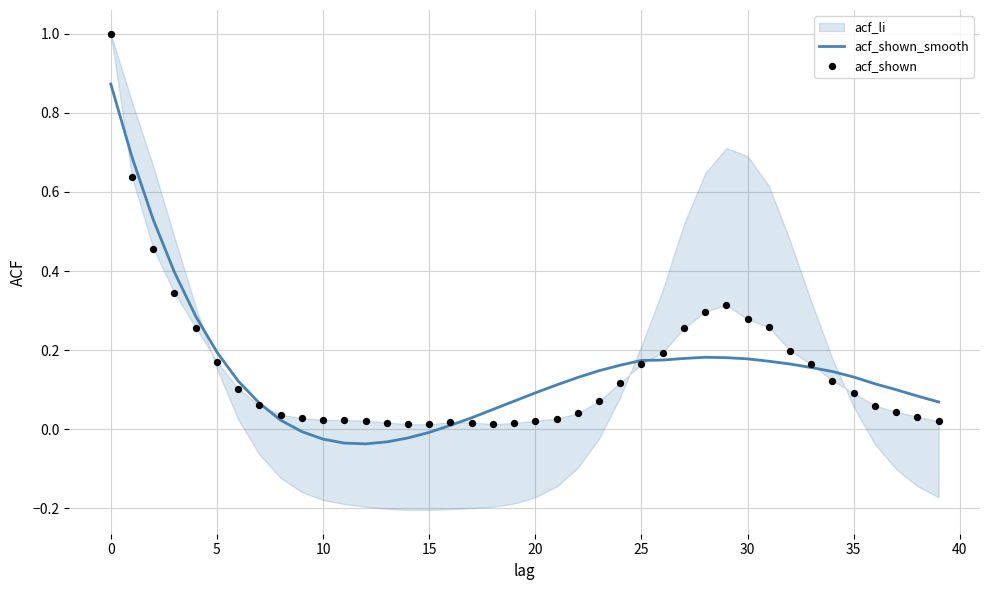

At how many categories does at least one series exceed 0?

40